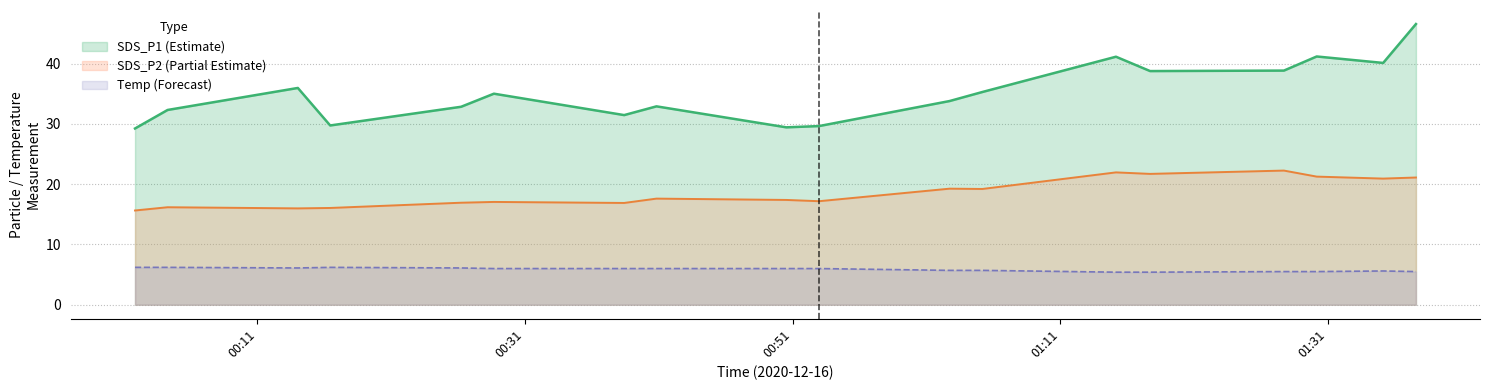

True or false: Temp and SDS_P1 intersect in this chart.

False